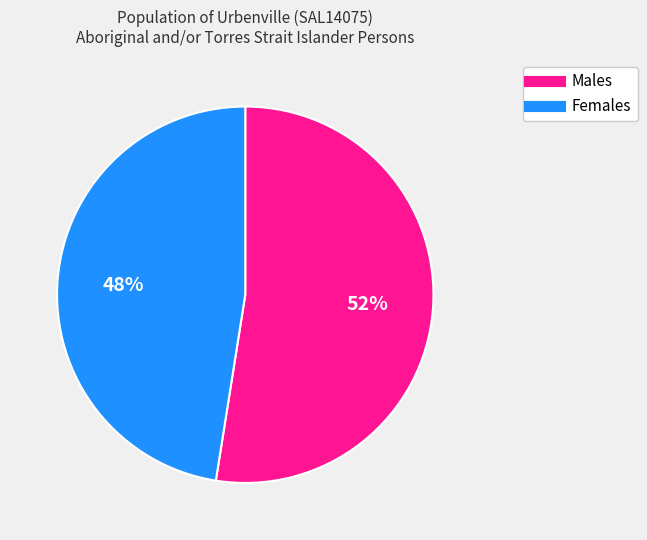

Which category has the smallest portion of the pie?

Females